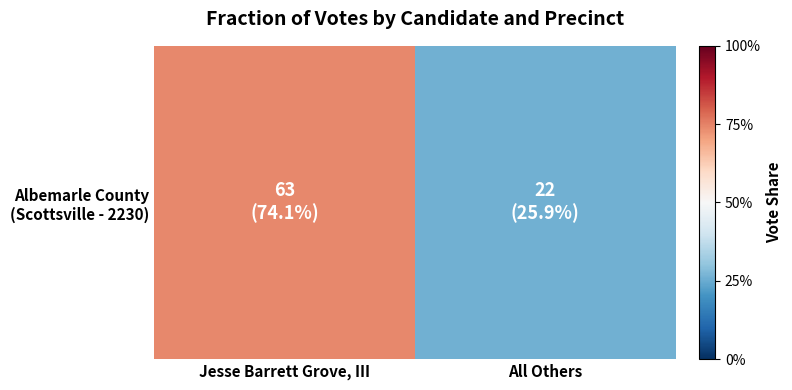

Rank the categories by value from lowest to highest.

All Others, Jesse Barrett Grove, III